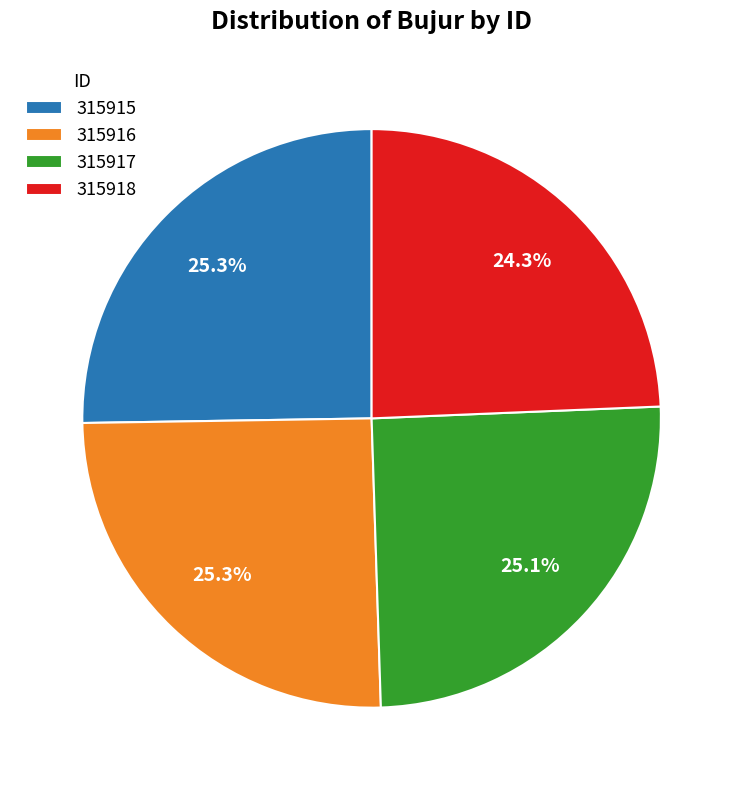

True or false: 315917 accounts for 14% of the total.

False